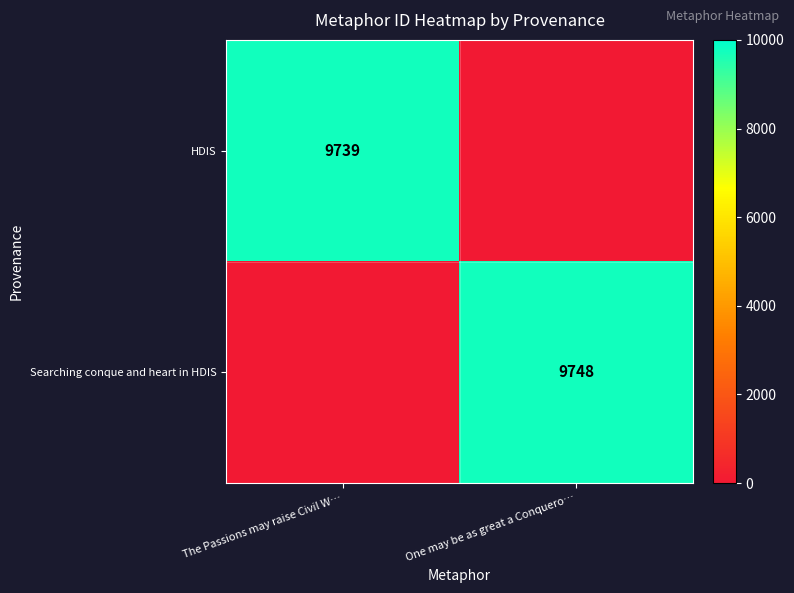

True or false: HDIS has a value of 6705 at The Passions may raise Civil W….

False